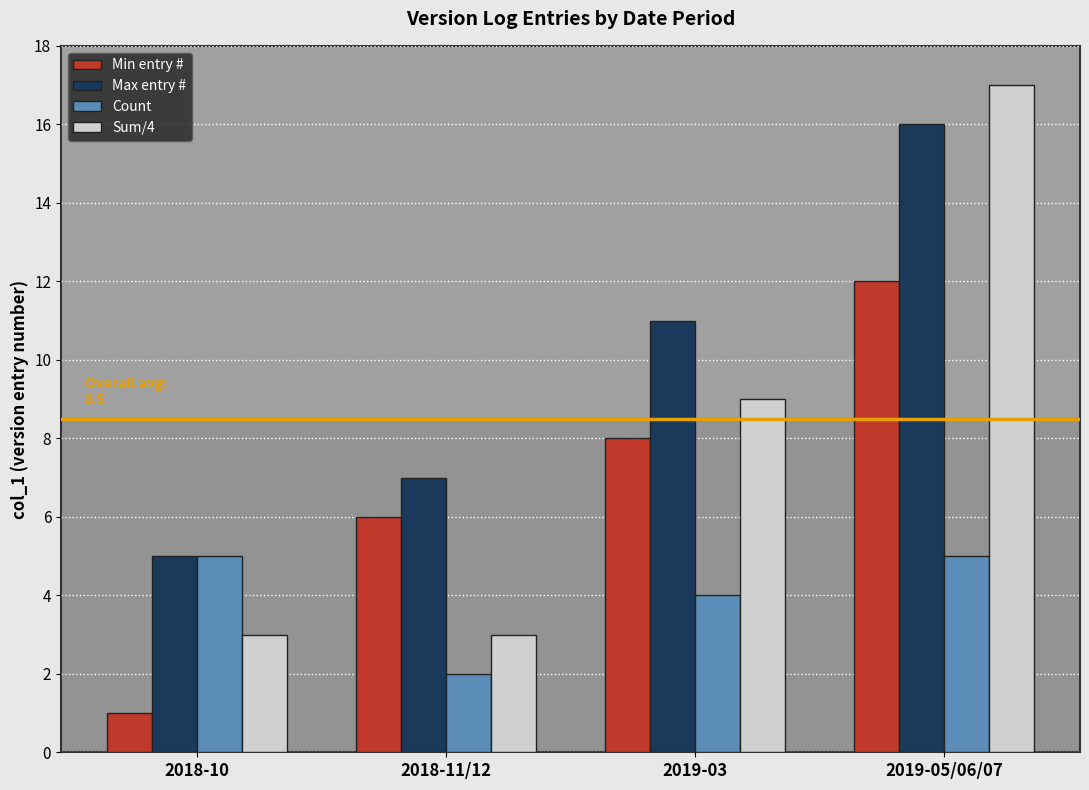

Is the value of Count at 2019-03 greater than the value of Sum/4 at 2019-05/06/07?

No